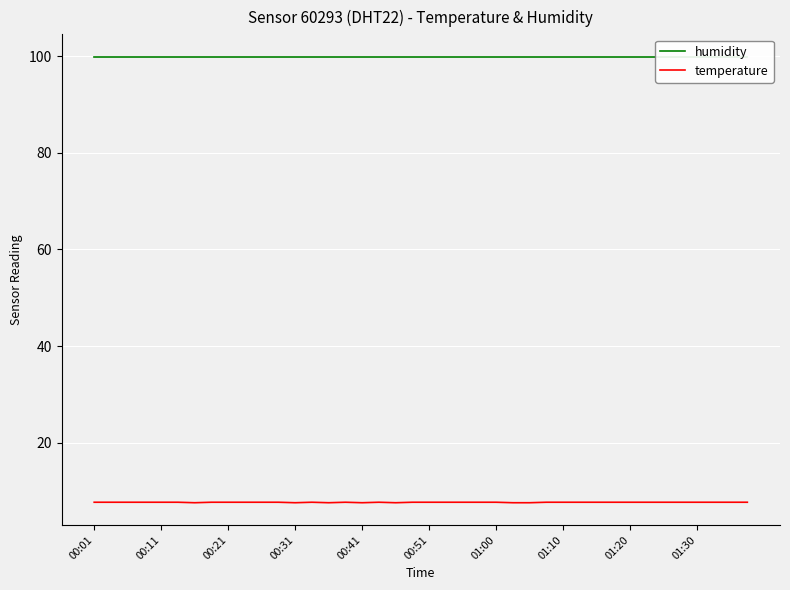

What is the minimum value for temperature?

7.6